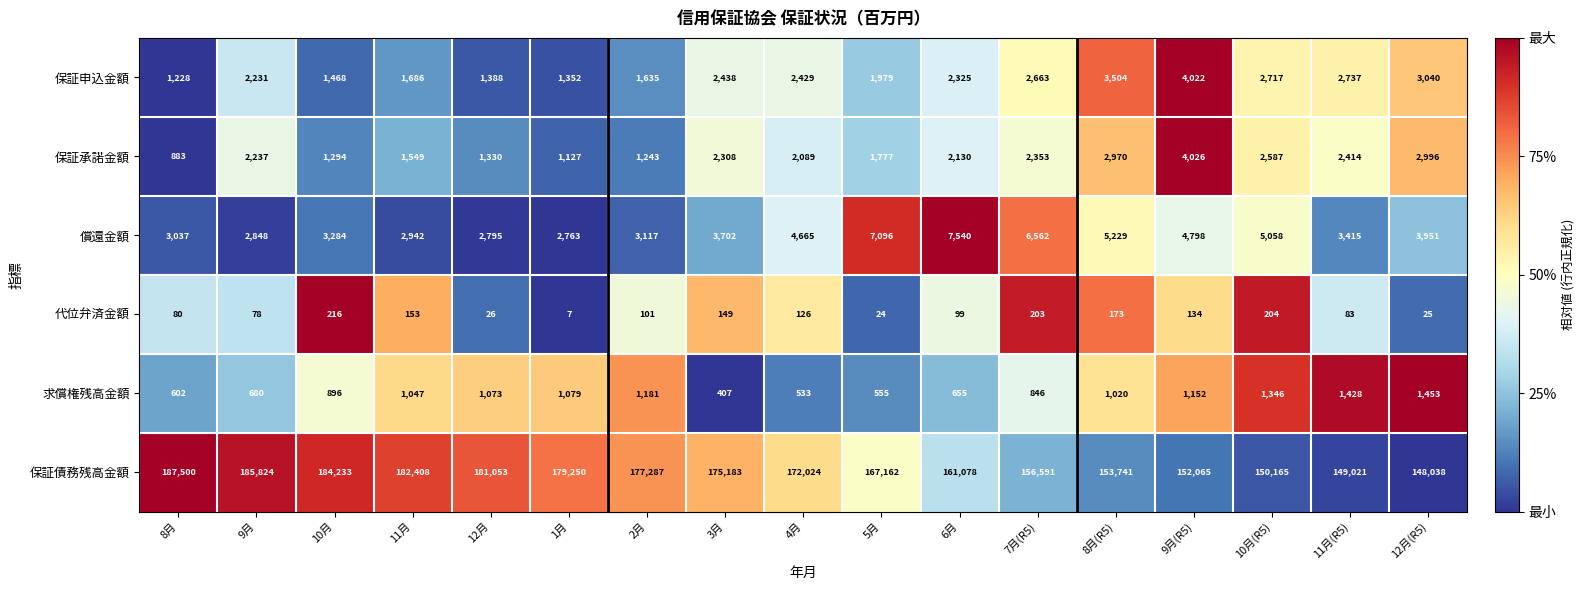

Between 11月 and 5月, which series saw the biggest shift?

保証債務残高金額